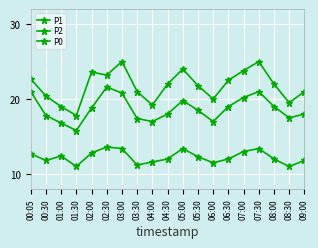

Which has a higher value, 03:30 or 04:30?

04:30